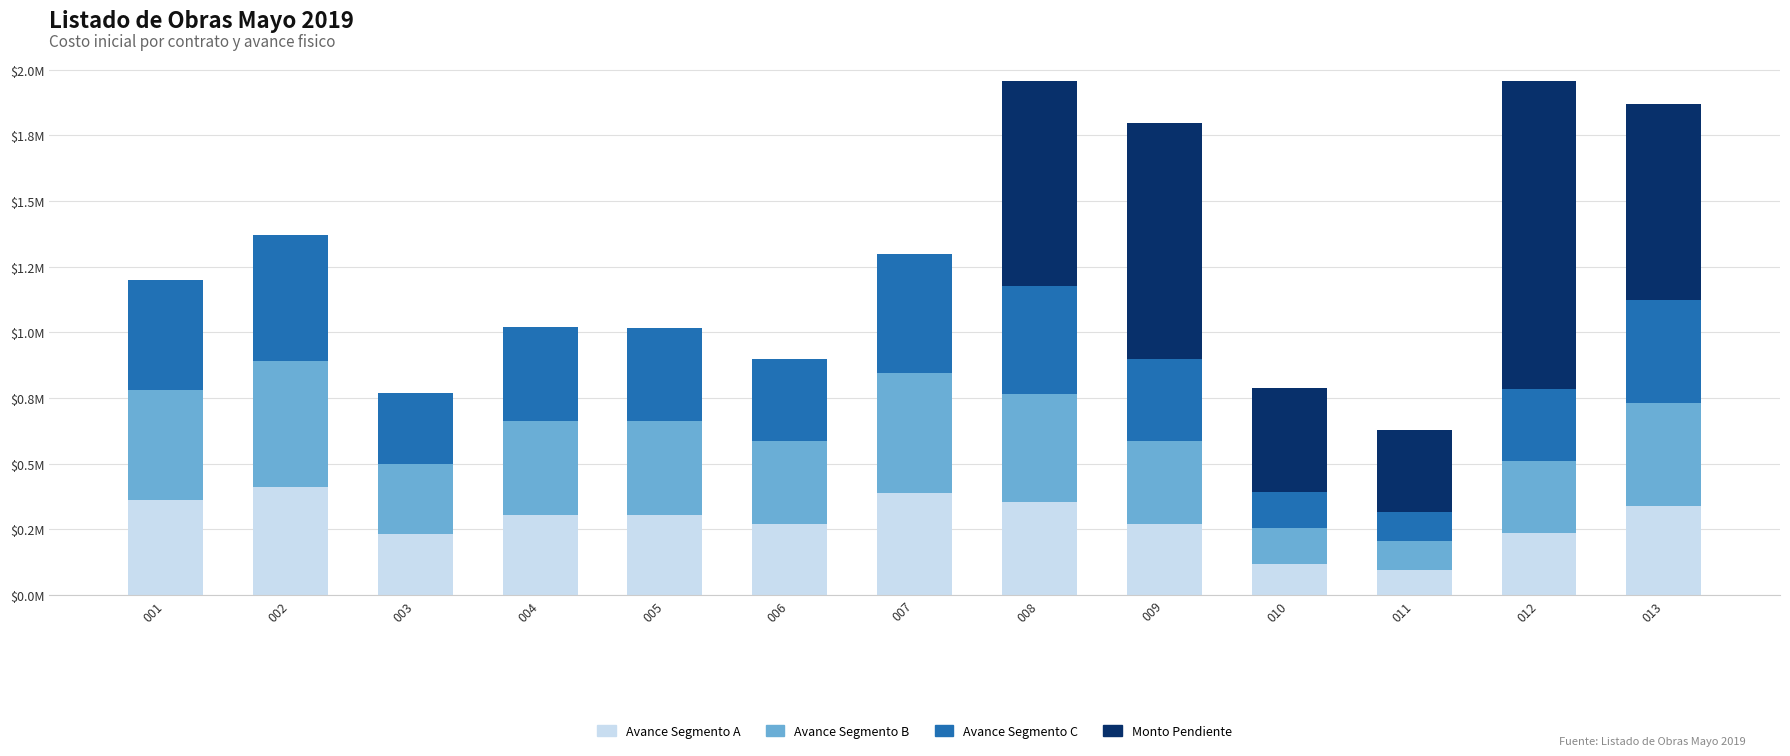

Are the bars grouped side by side (vs. stacked)?

No